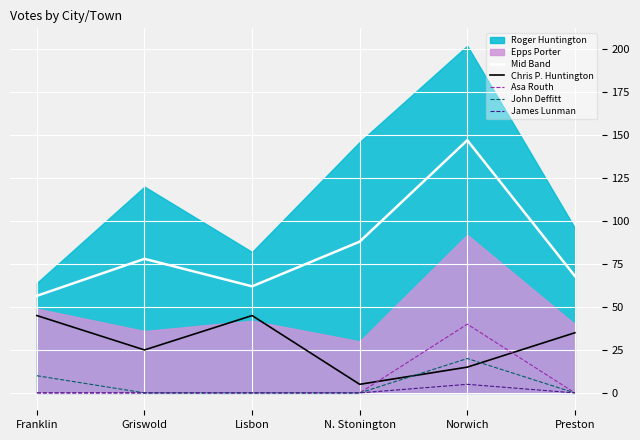

What position from the left is Griswold?

2